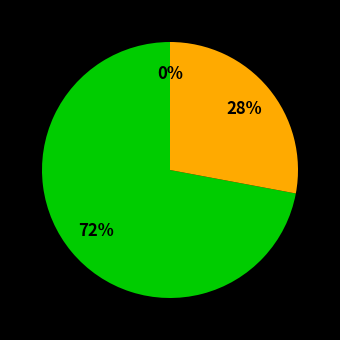

What is the total percentage of RUB and GBP?

25.4%